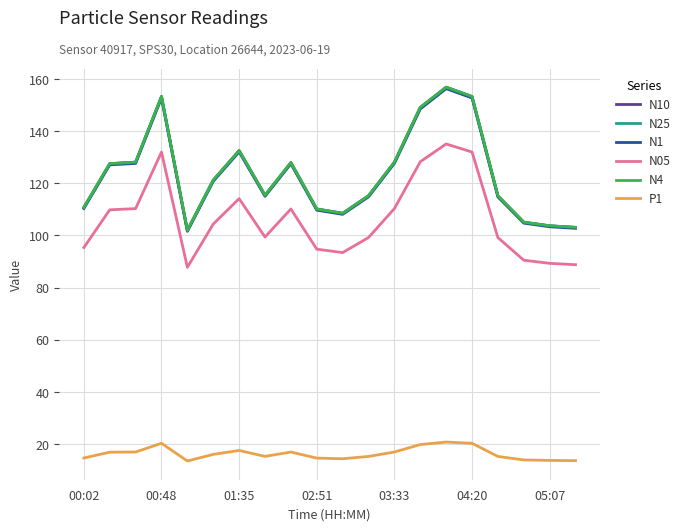

True or false: N1 and N05 intersect in this chart.

False